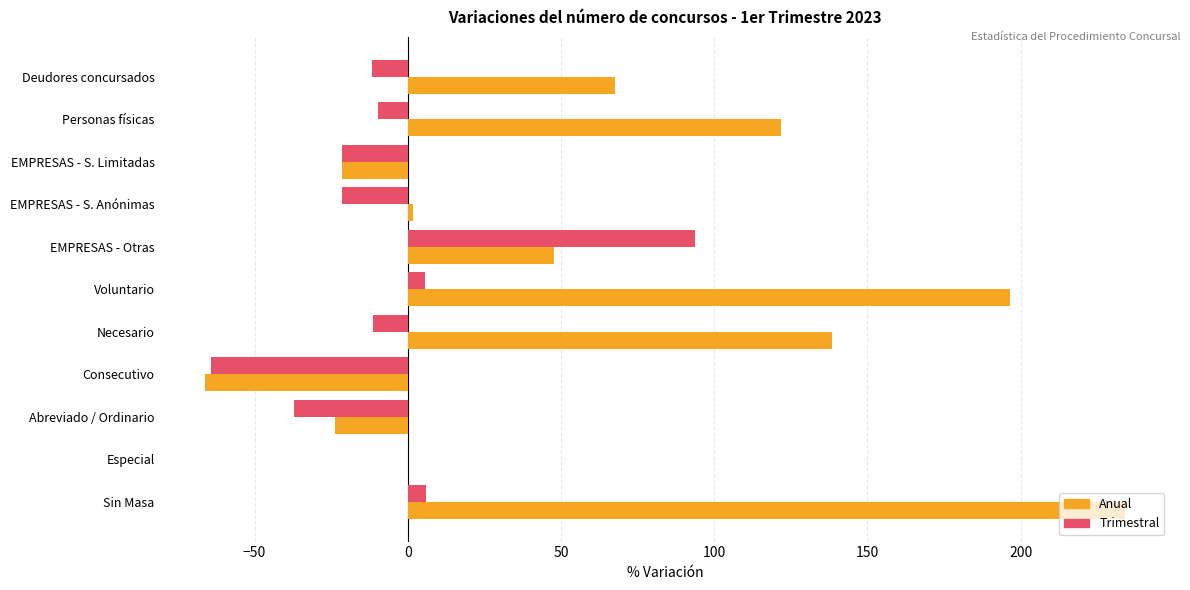

Which series has the largest total across all categories?

Anual